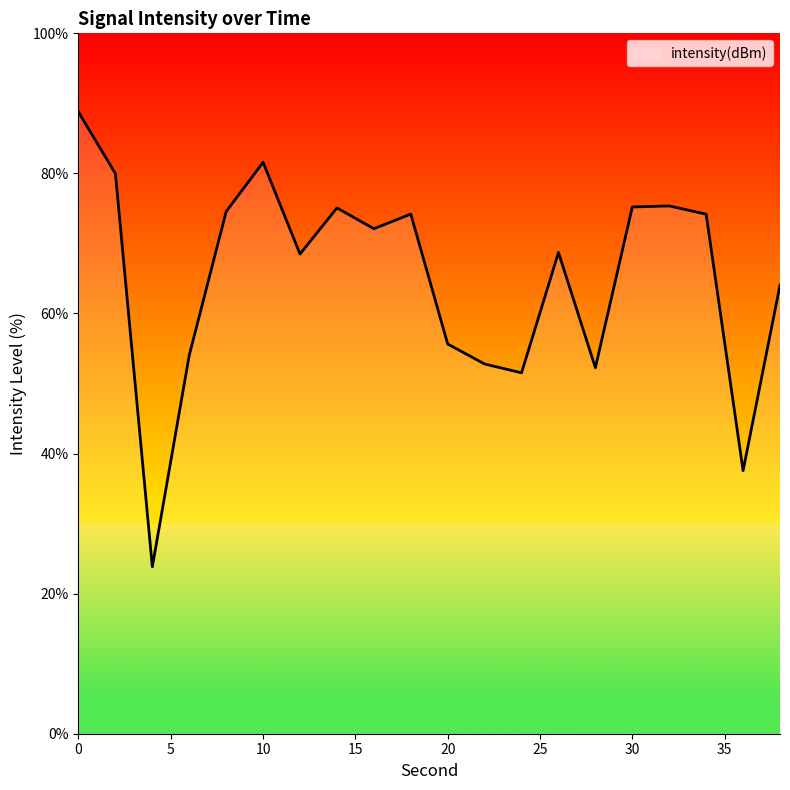

What is the smallest value displayed?

23.8